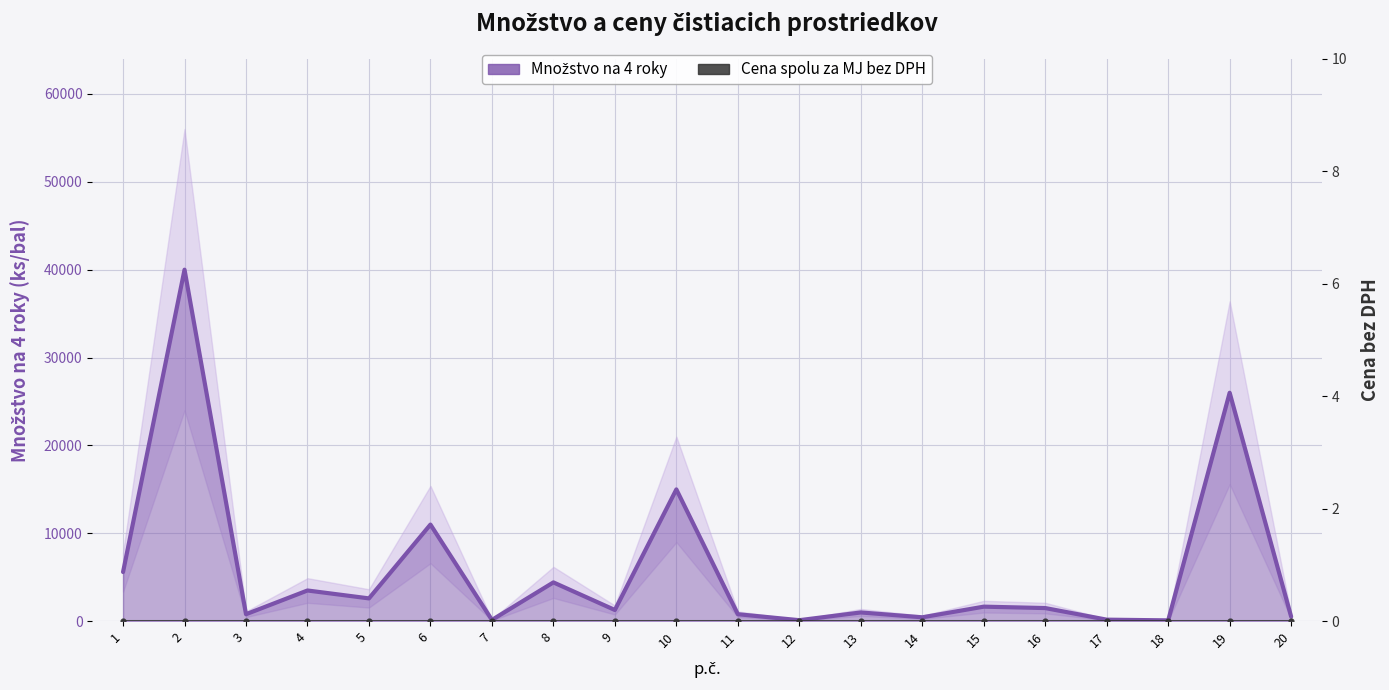

How many values in the Množstvo na 4 roky series exceed 1500?

9